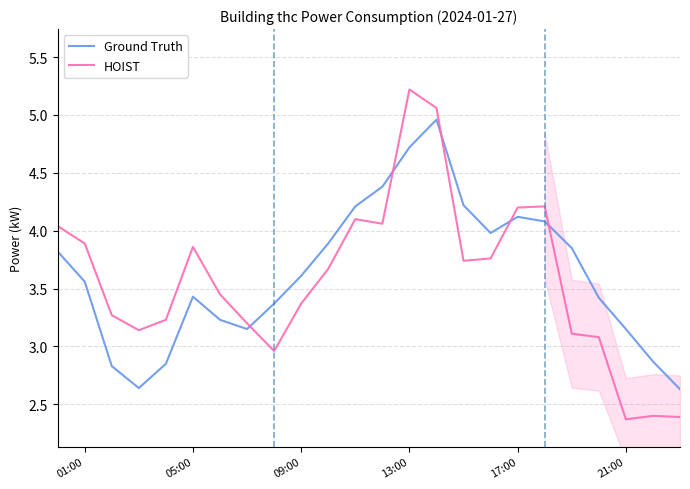

What is the maximum value shown in the chart?

5.2